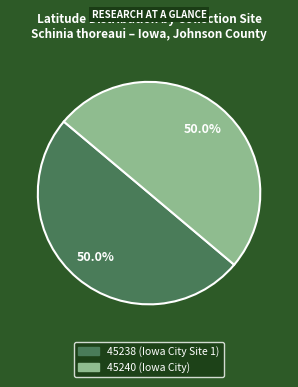

What percentage is the 45240 (Iowa City) slice, to the nearest percent?

50%